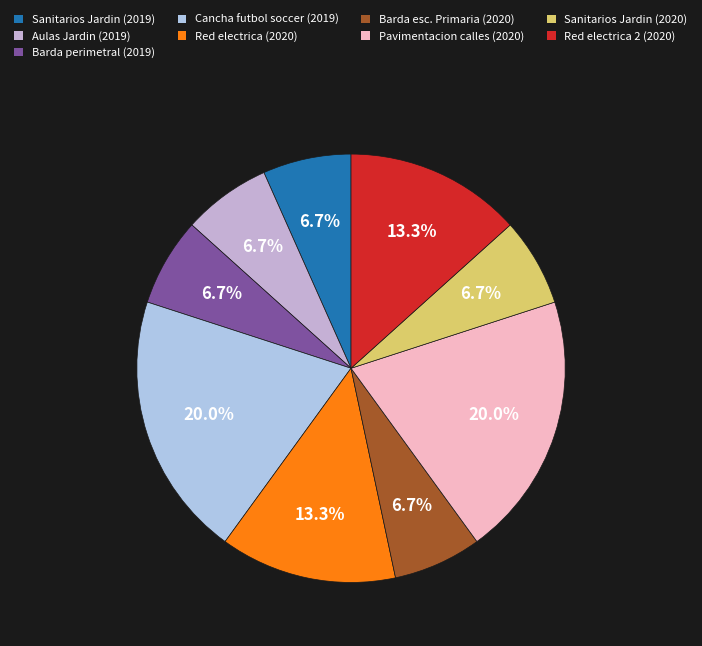

To the nearest percent, what portion does Cancha futbol soccer (2019) represent?

20%